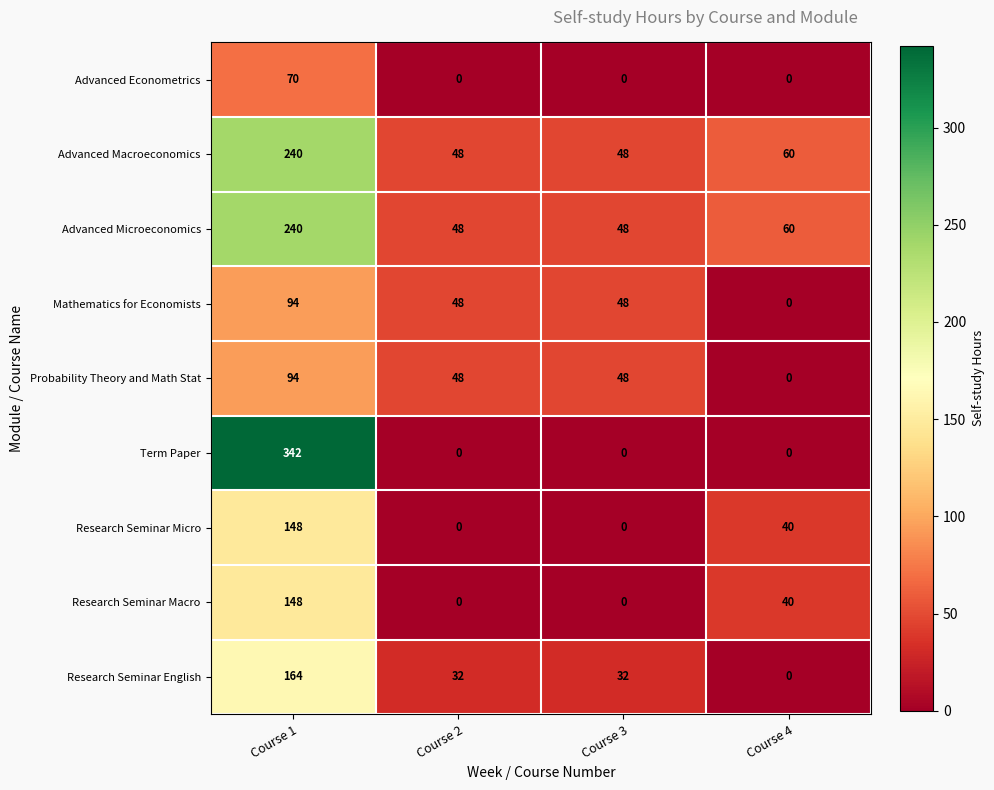

Where does the Advanced Macroeconomics series first go above 60?

Course 1